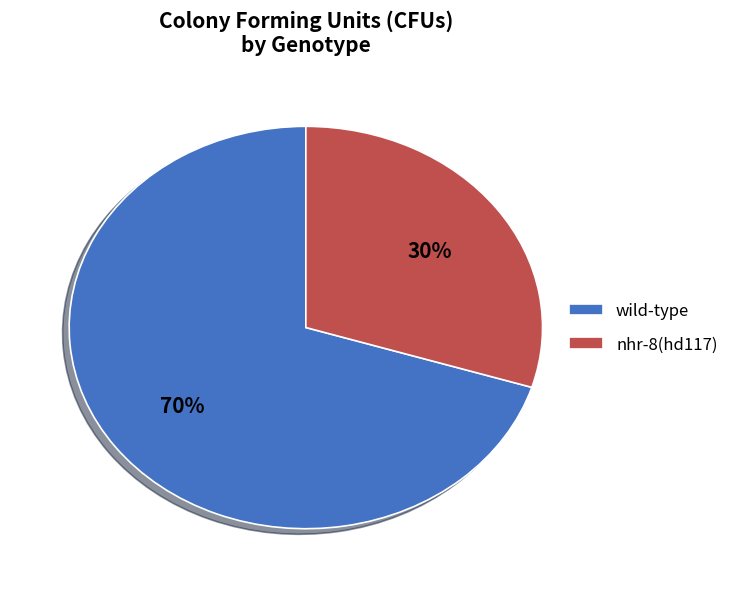

To the nearest percent, what is the difference between the largest and smallest slice percentages?

40%